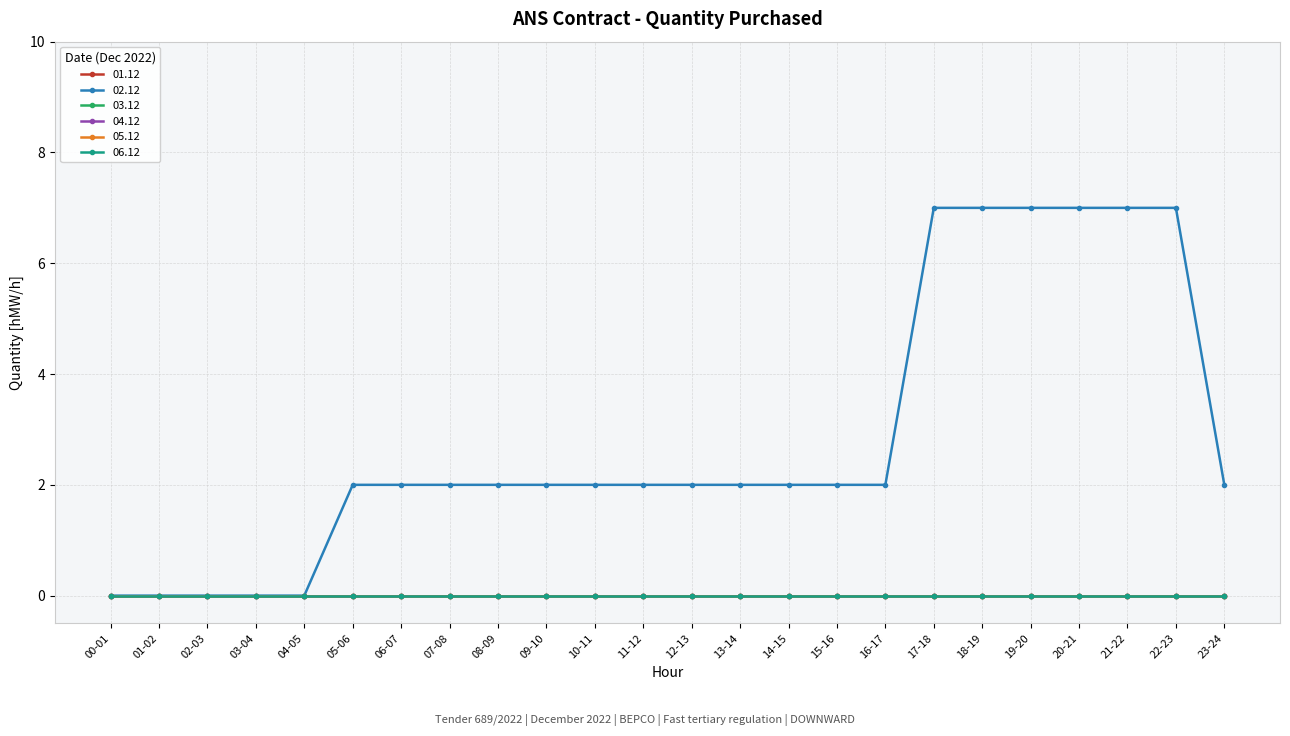

Is this an area chart (filled region under the line)?

No